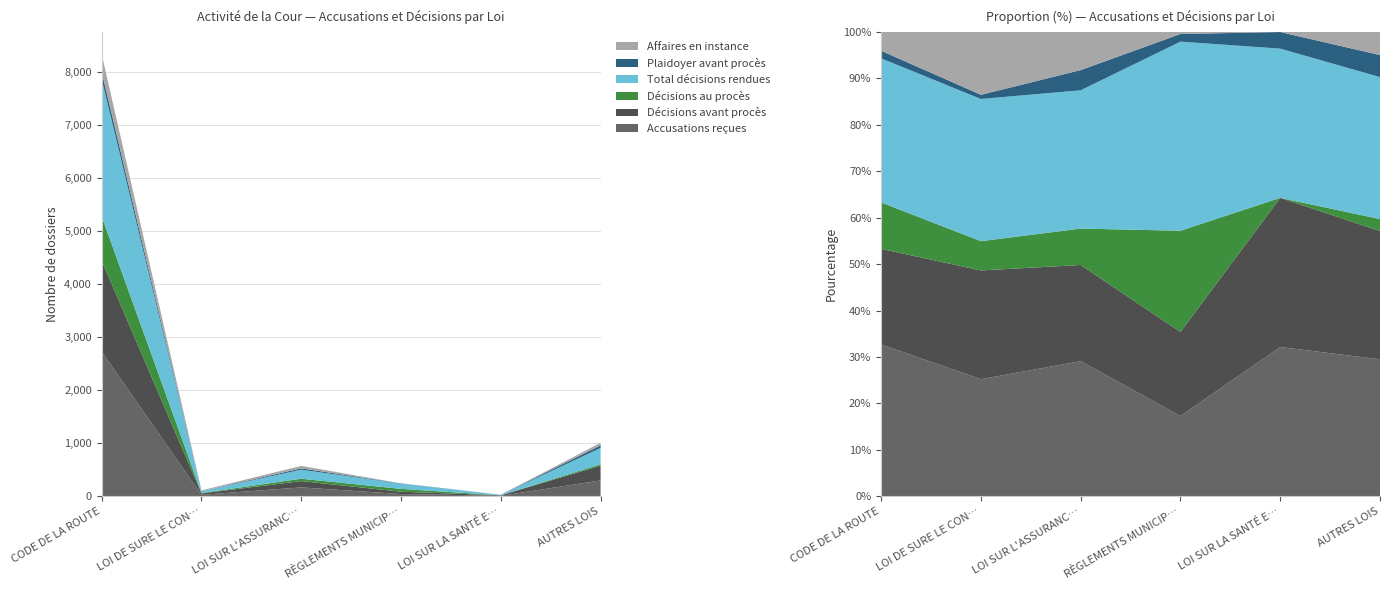

Reading left to right, list all the values displayed in this chart.

Accusations reçues: 2728	28	167	42	9	298
Décisions avant procès: 1720	26	119	44	9	279
Décisions au procès: 834	7	45	53	0	26
Total décisions rendues: 2591	34	171	99	9	309
Plaidoyer avant procès: 136	1	25	4	1	48
Affaires en instance: 336	15	47	1	0	50